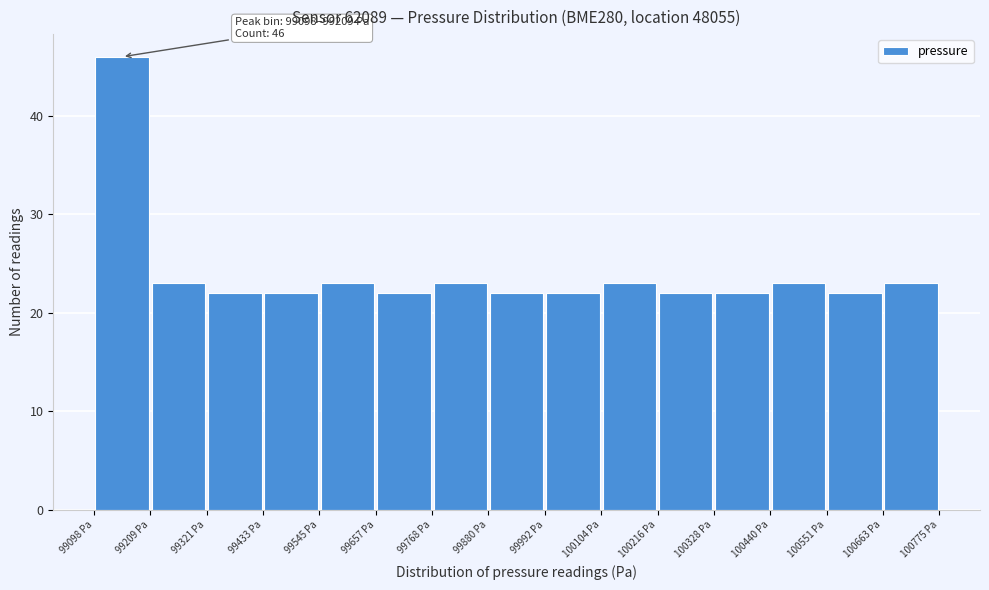

Which range on the x-axis has the tallest bar?

99100 to 99200